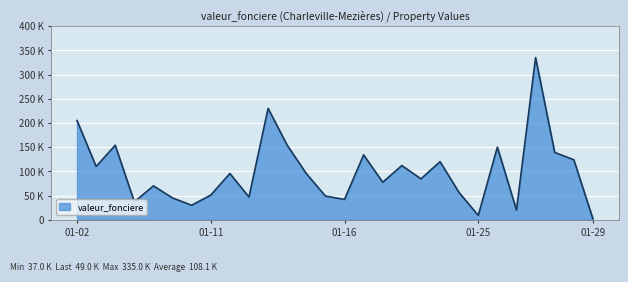

At which category does the chart reach its minimum across all series?

01-29